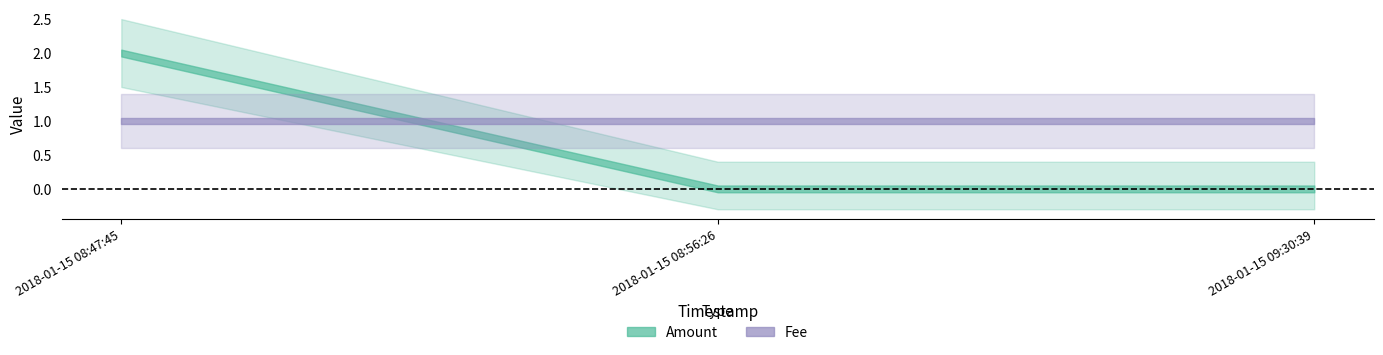

Reading right to left, list all the values displayed in this chart.

Amount: 2018-01-15 09:30:39=0	2018-01-15 08:56:26=0	2018-01-15 08:47:45=2
Fee: 2018-01-15 09:30:39=1	2018-01-15 08:56:26=1	2018-01-15 08:47:45=1